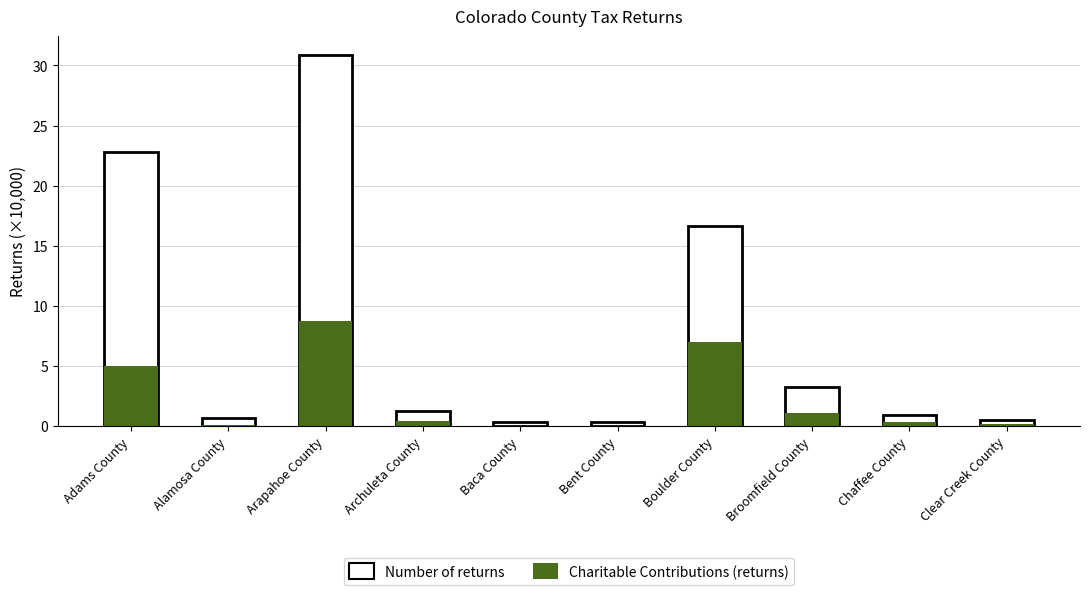

How many data points does each series have?

10